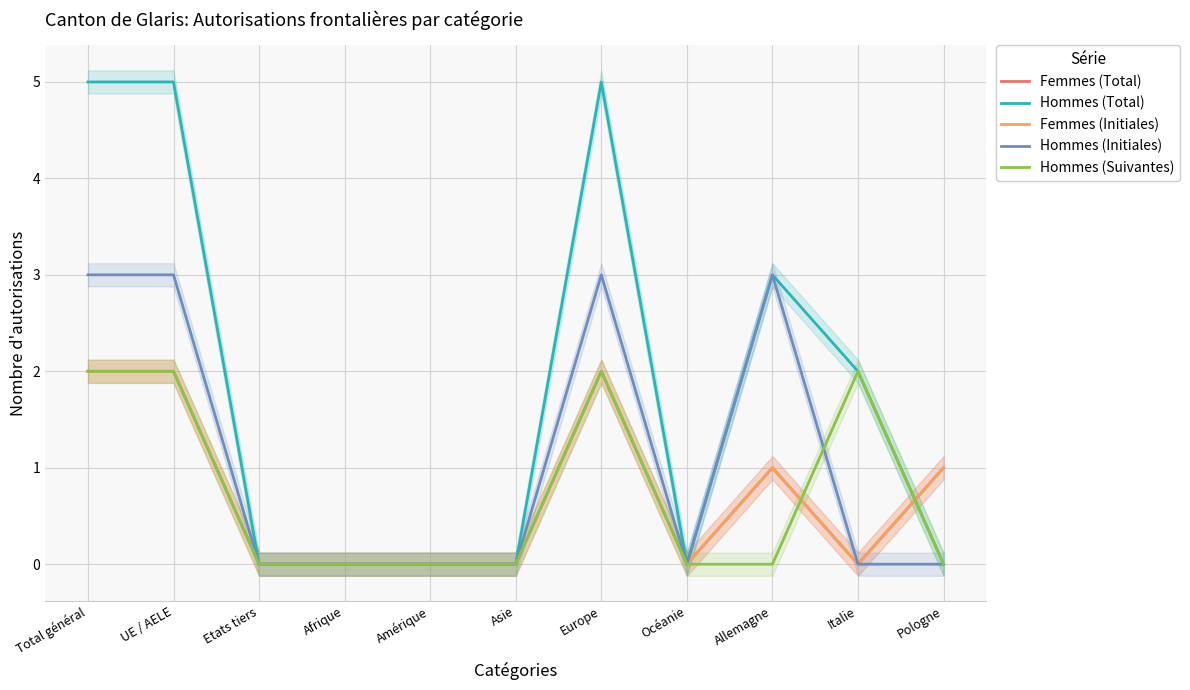

Is it true that Femmes (Total) equals 2 at Total général?

True